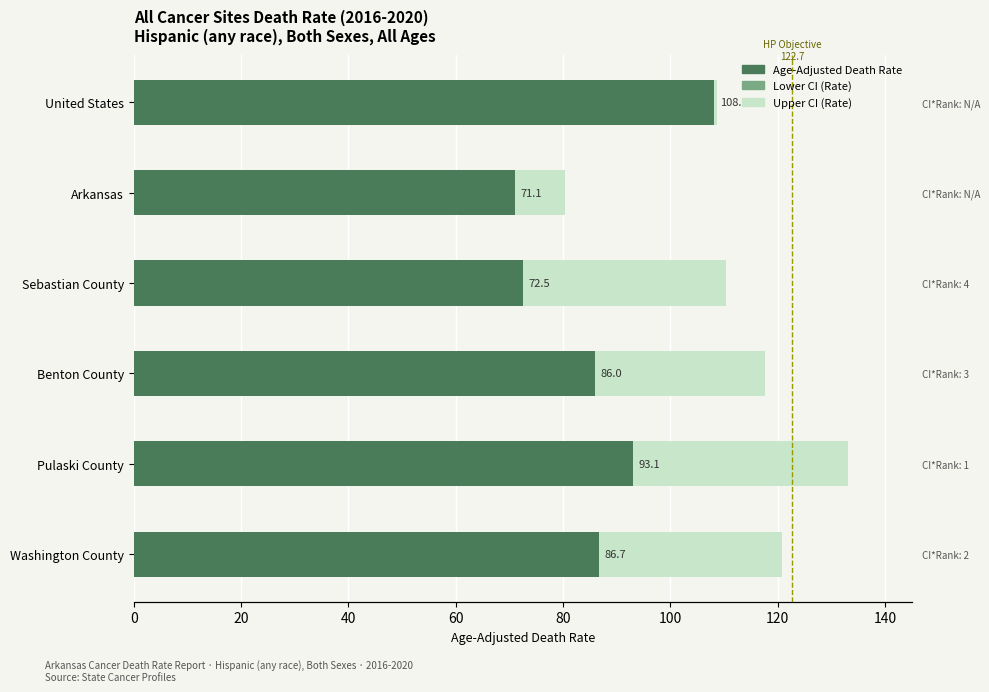

At United States, list the series in order from largest to smallest.

Age-Adjusted Death Rate, Upper CI, Lower CI